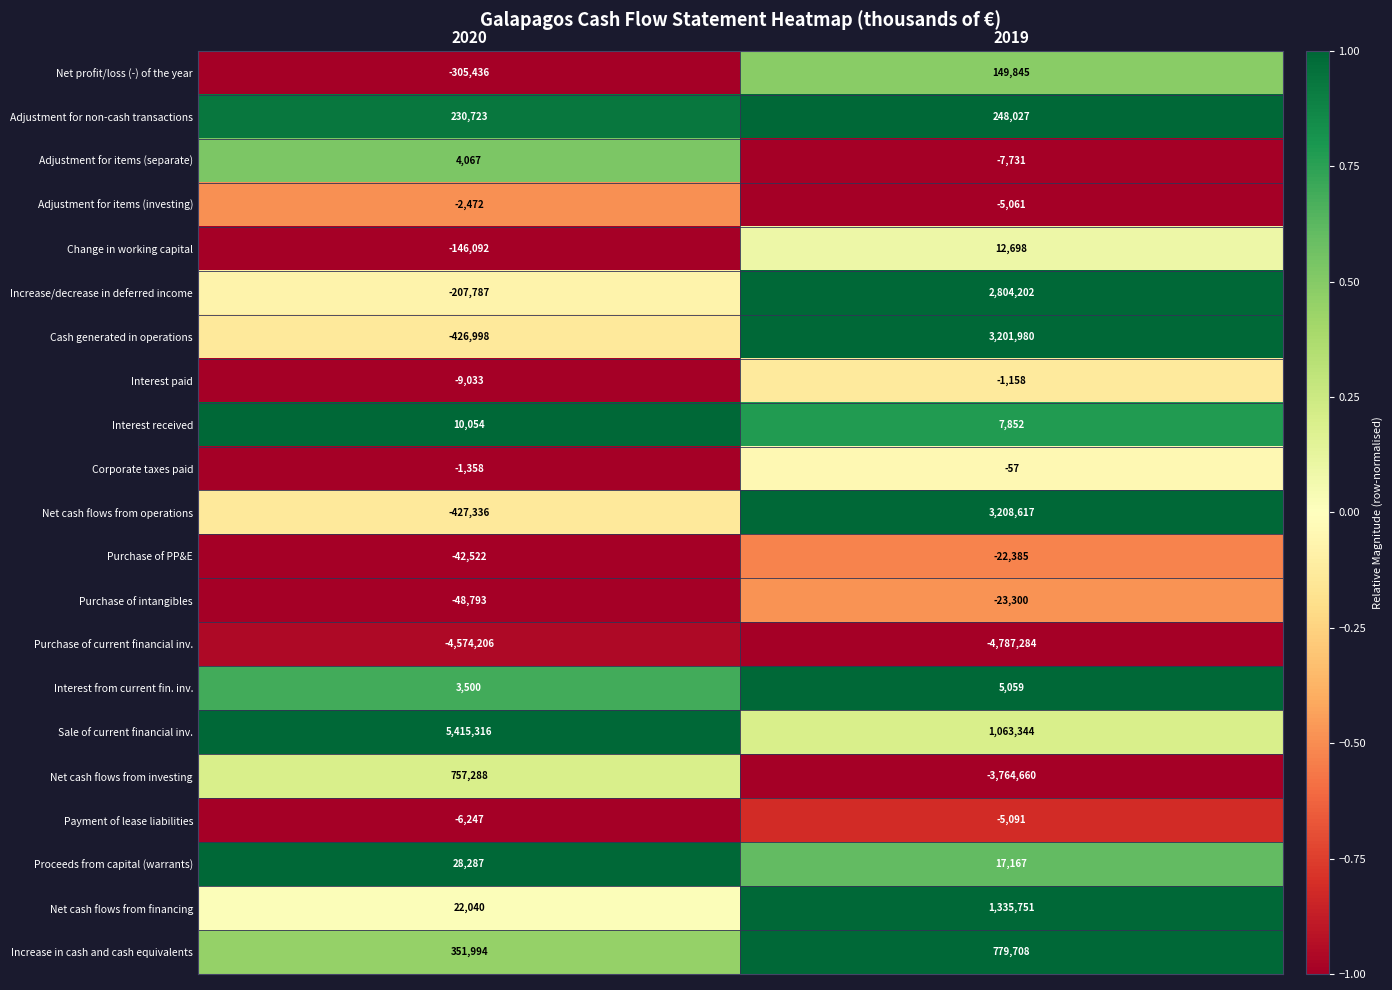

Read the Net profit/loss (-) of the year value at 2020.

-305436